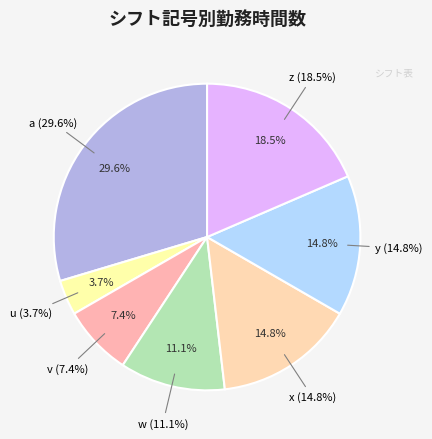

To the nearest percent, what is the difference between the largest and smallest slice percentages?

26%